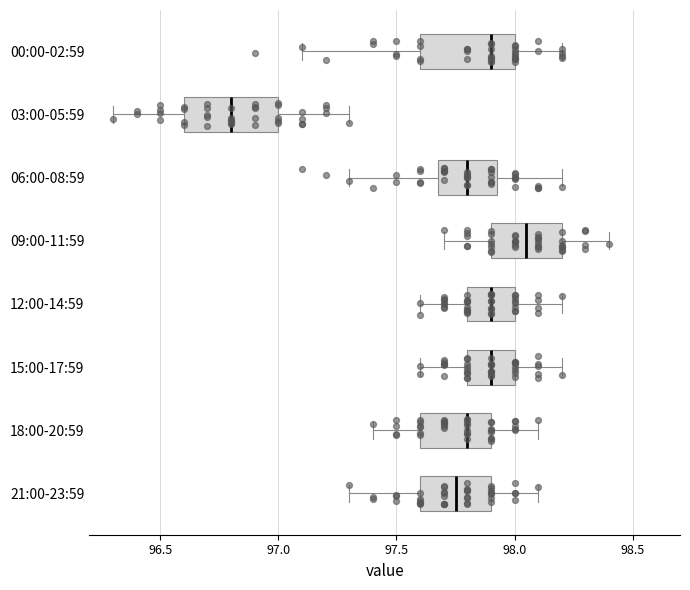

Where is the left edge of the box for 03:00-05:59 on the x-axis? The values are not printed on the chart, so give them approximately, as read against the axis.

96.60